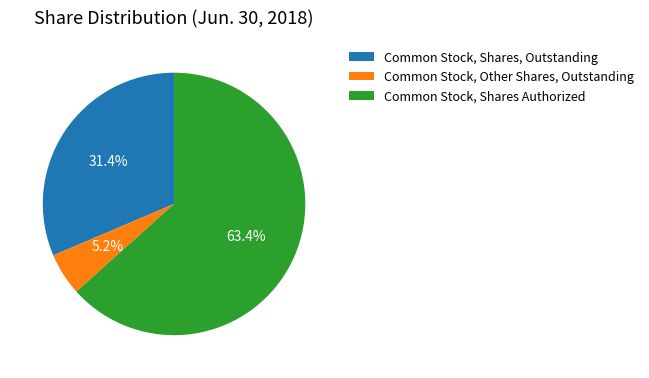

What percentage is the Common Stock, Shares Authorized slice, to the nearest percent?

63%